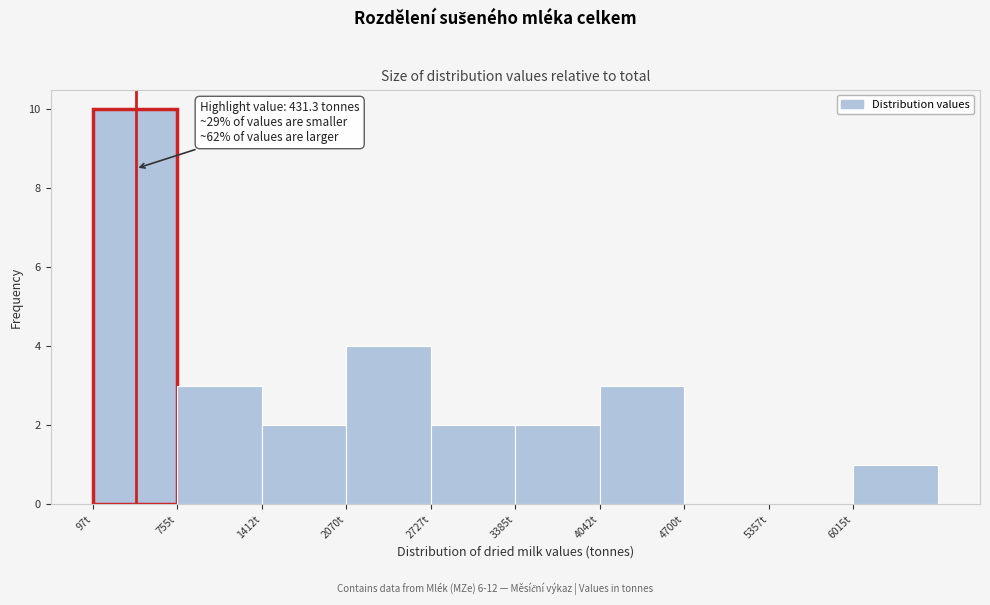

Which range on the x-axis has the tallest bar?

100 to 800